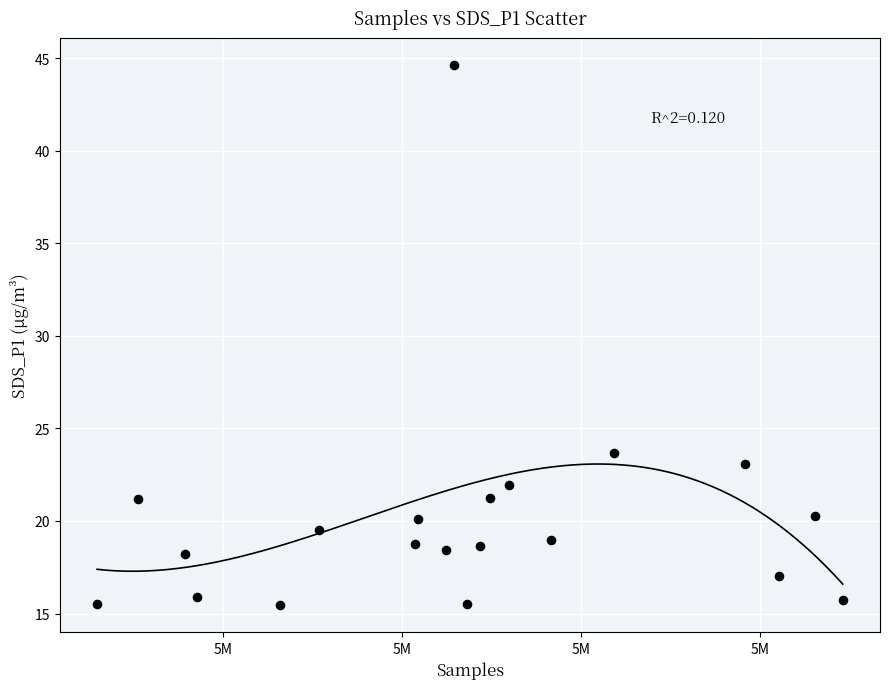

What Y value in the scatter plot is closest to 30?

23.7